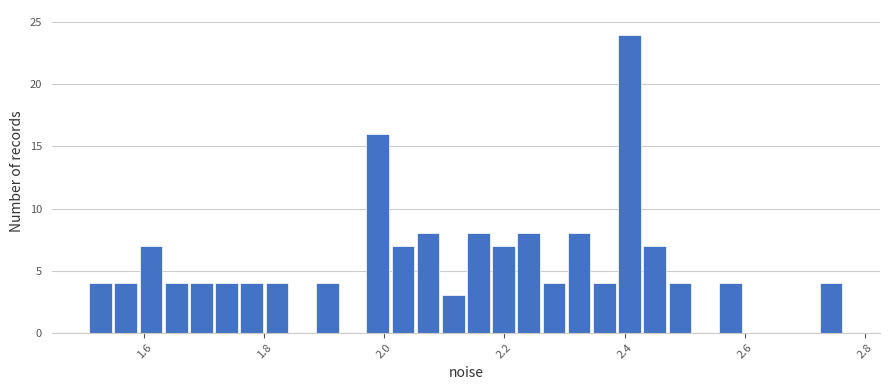

Around what value on the x-axis is the tallest bar? Give the approximate position of its centre, as read against the axis.

2.40